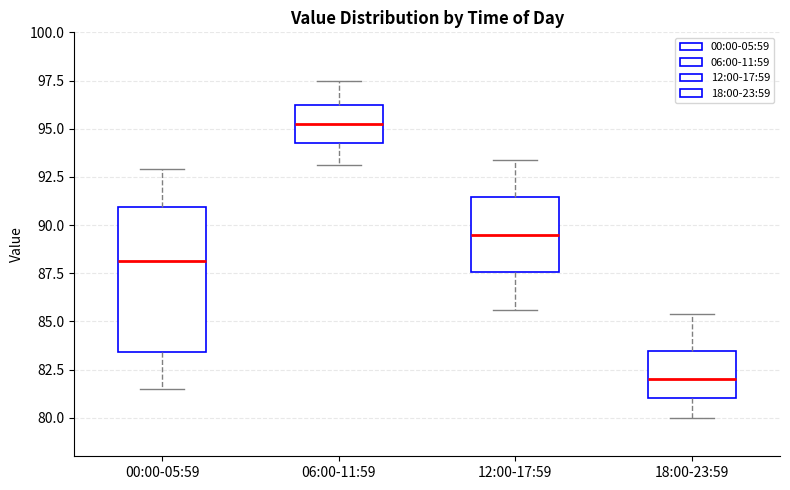

Which box has the lowest median line?

18:00-23:59